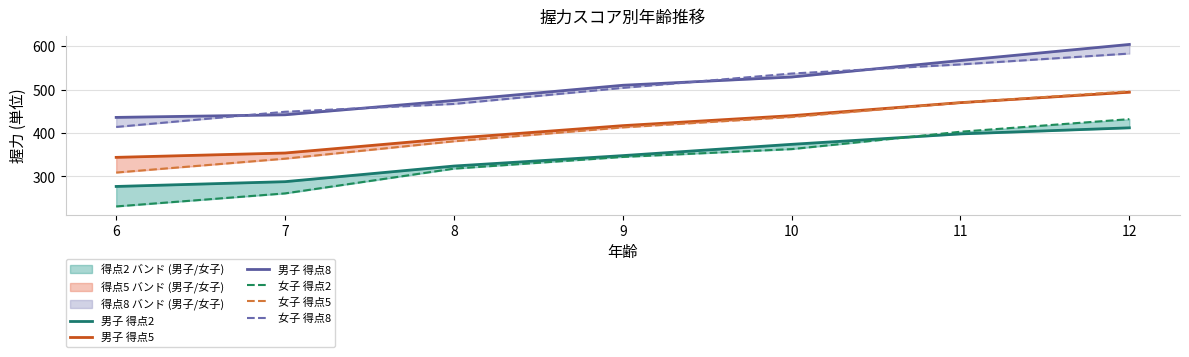

What is the smallest value displayed?

231